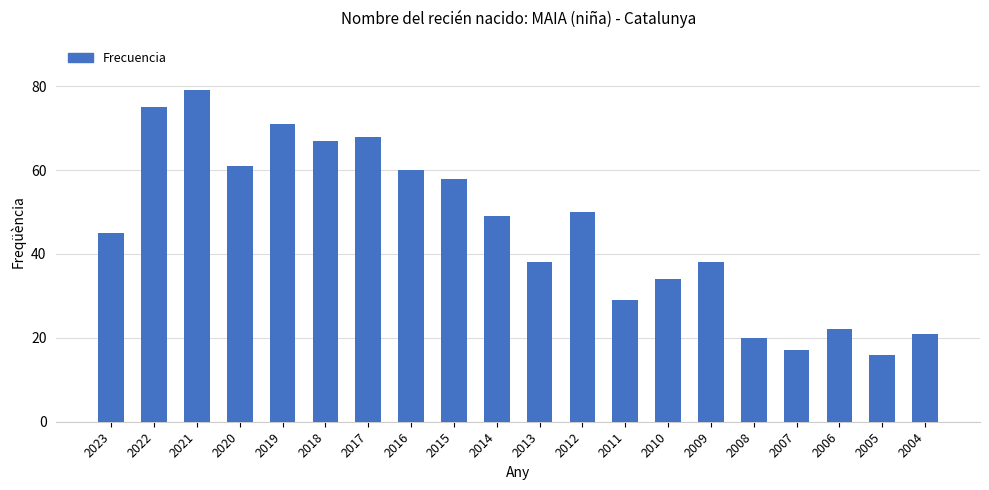

What is the sum of the values at 2017 and 2009?

106